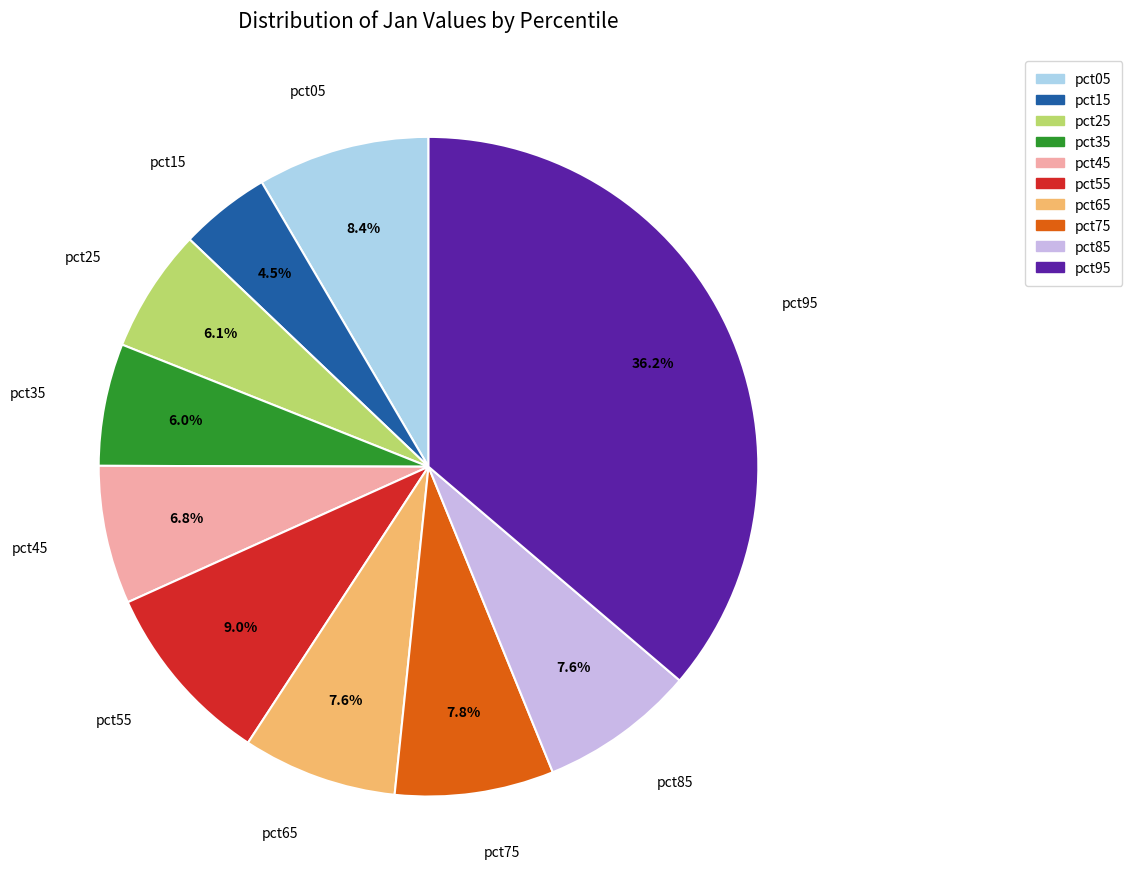

What is the total percentage of pct65 and pct95?

43.8%